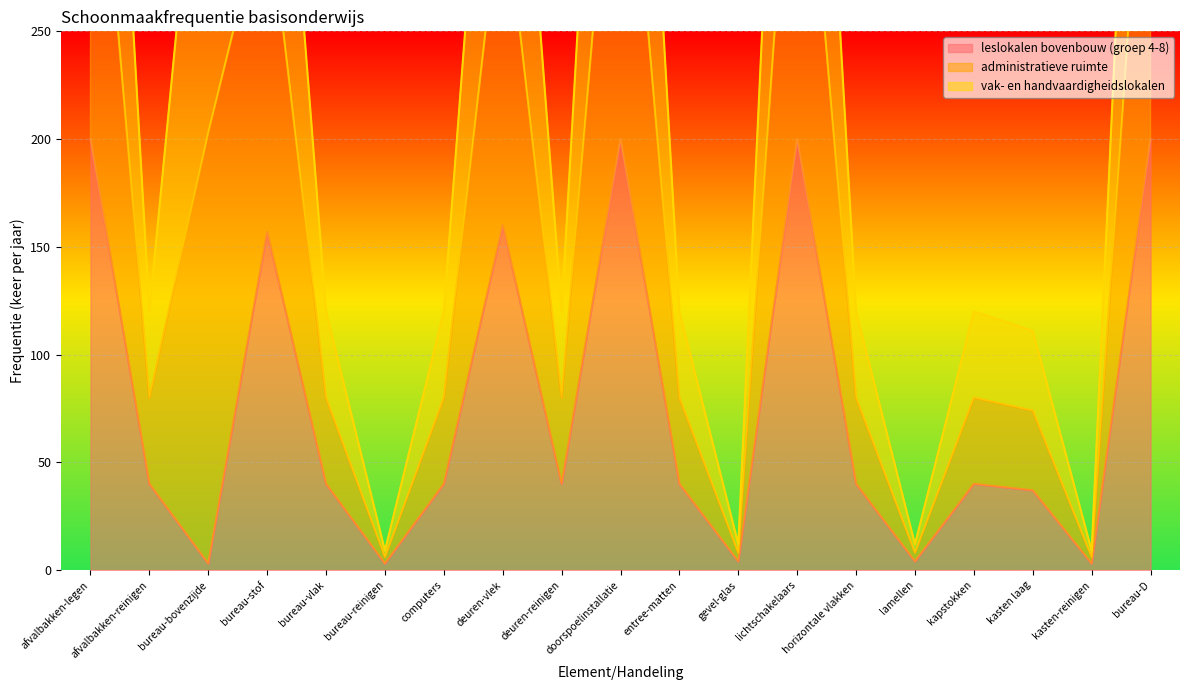

The leslokalen bovenbouw (groep 4-8) series shows 54 at kapstokken. True or false?

False